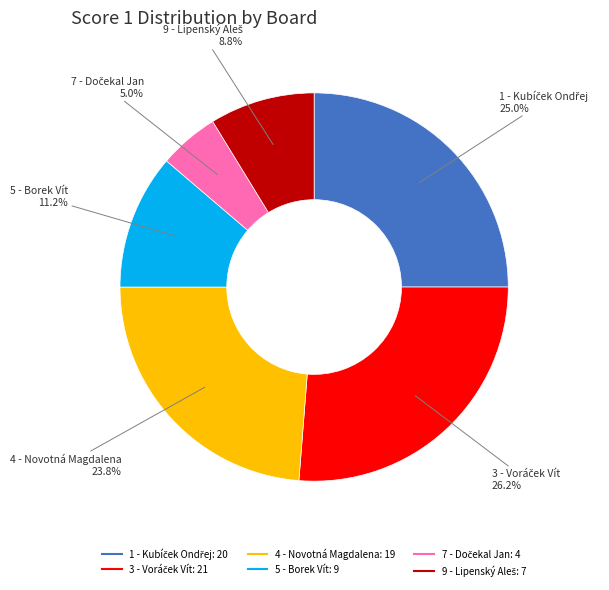

To the nearest percent, what is the difference between the largest and smallest slice percentages?

21%